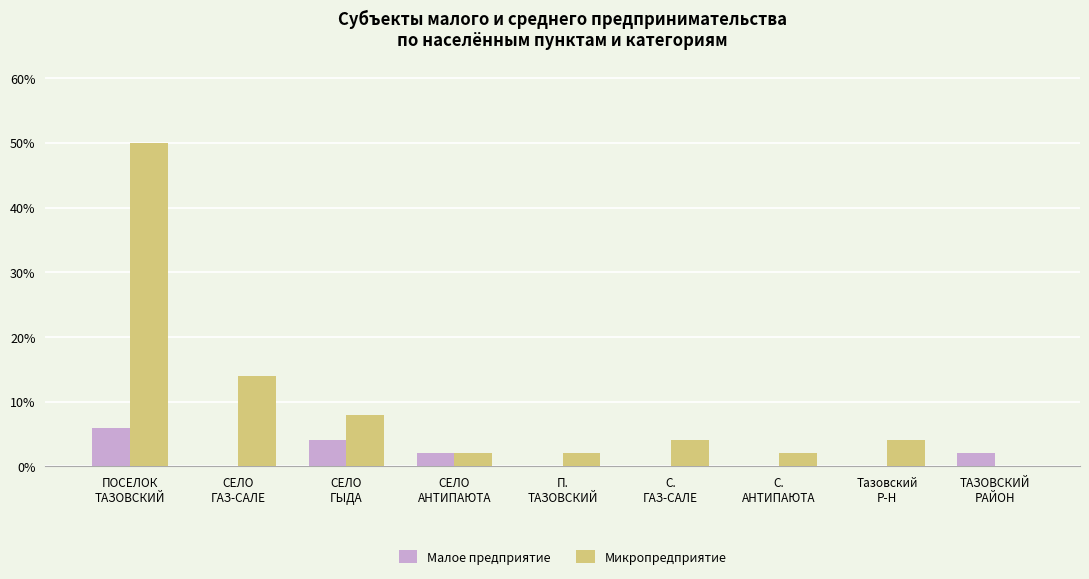

Count the number of data series in this chart.

2